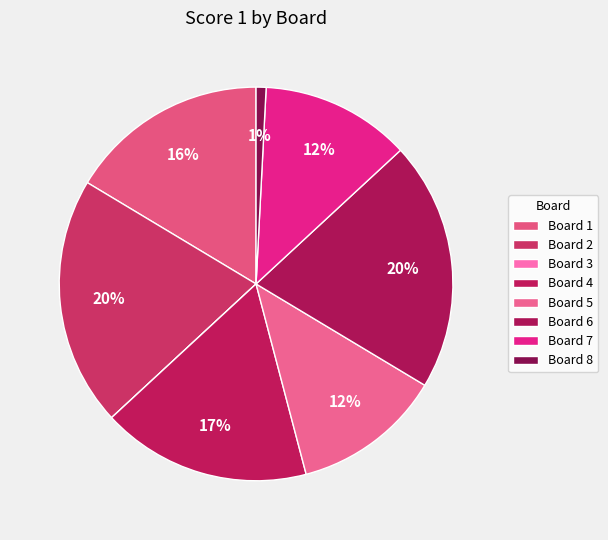

Count the number of slices in the pie.

8